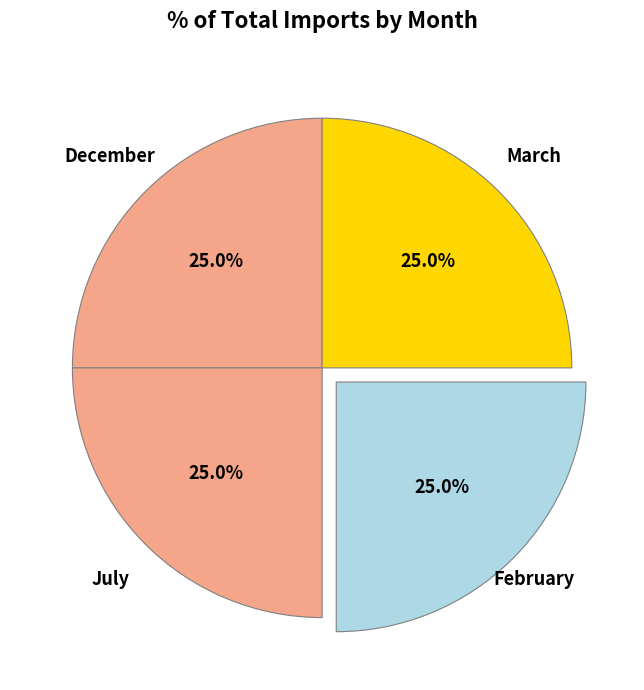

Is there any slice that represents more than half of the pie?

No